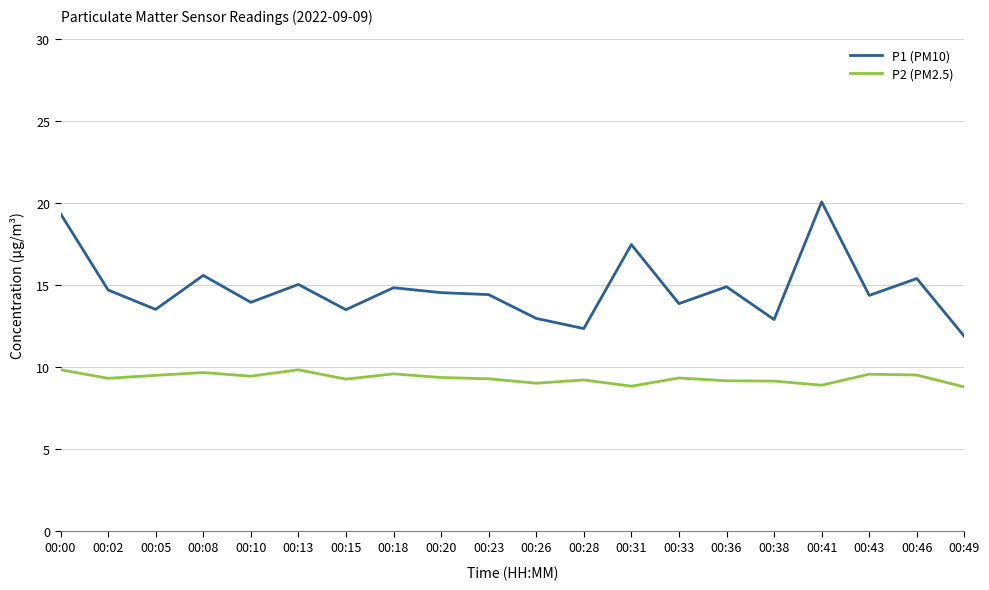

Which category has the highest value in the P1 (PM10) series?

00:41